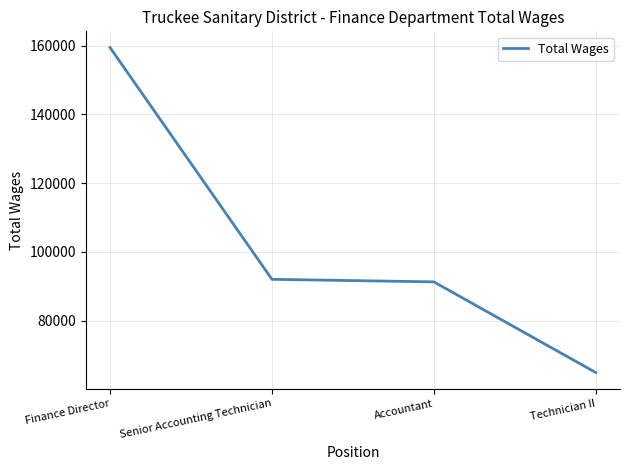

Which has a higher value, Finance Director or Senior Accounting Technician?

Finance Director